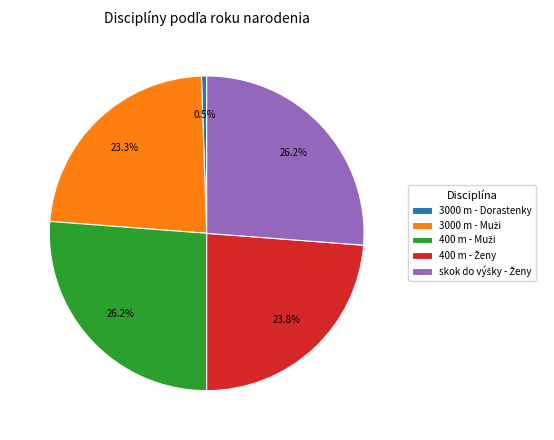

Which slice is the smallest?

3000 m - Dorastenky